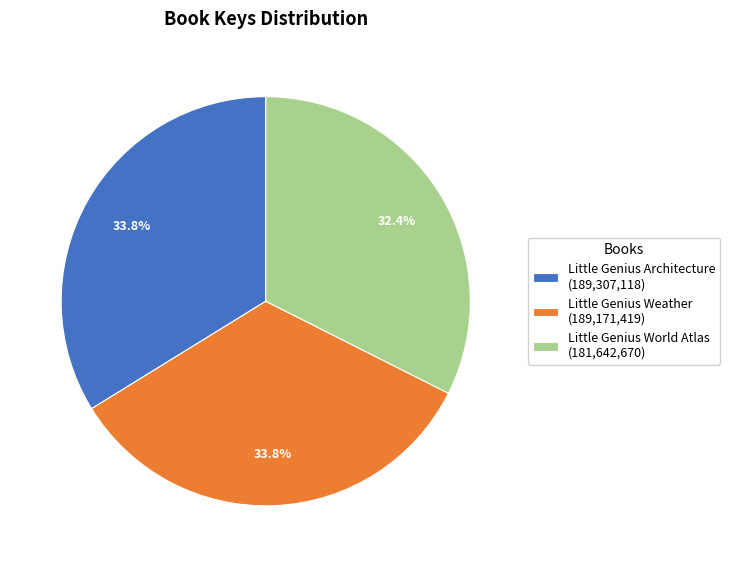

How much of the chart is everything except Little Genius Architecture (189,307,118)?

66.2%